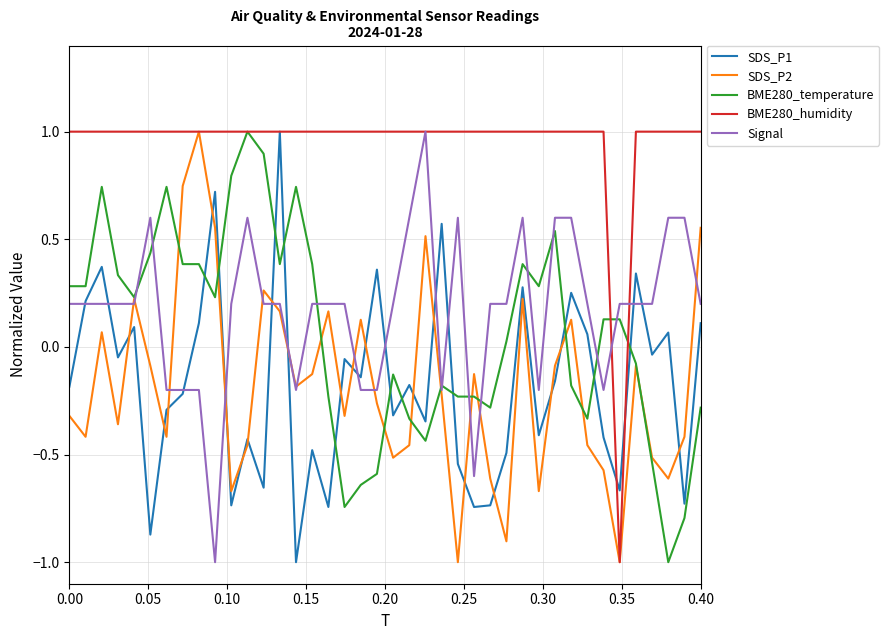

Which series has the largest total across all categories?

BME280_humidity